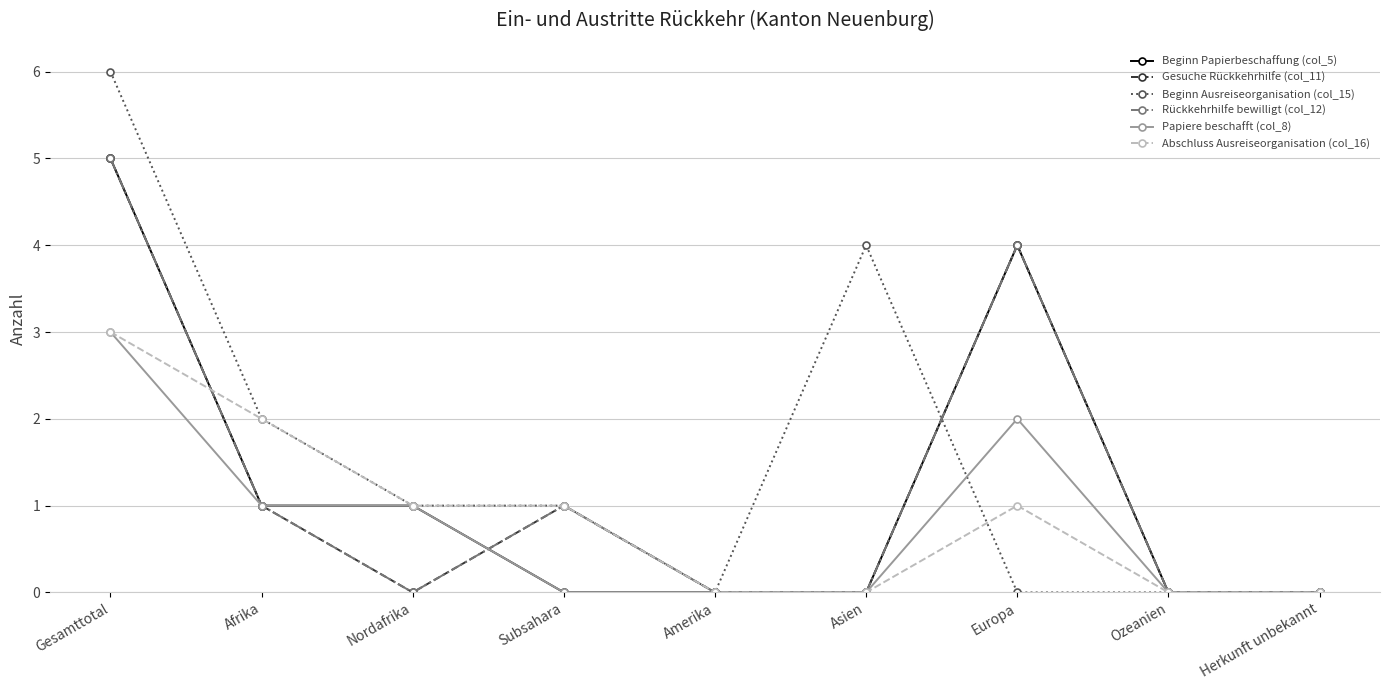

Rank the series by their maximum value, from lowest to highest.

Papiere beschafft (col_8), Abschluss Ausreiseorganisation (col_16), Beginn Papierbeschaffung (col_5), Gesuche Rückkehrhilfe (col_11), Rückkehrhilfe bewilligt (col_12), Beginn Ausreiseorganisation (col_15)